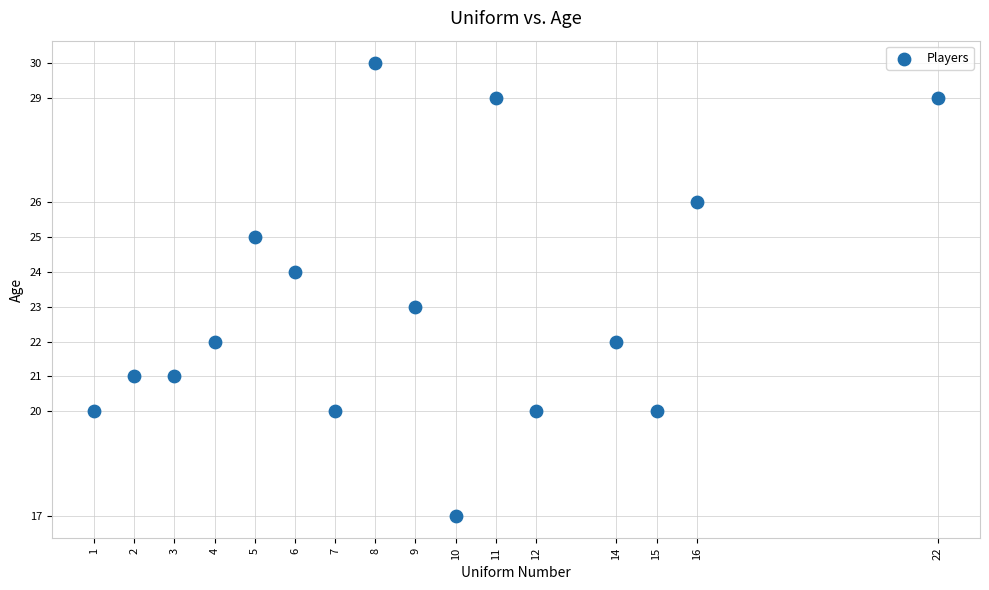

What is the range of X values (max minus min)?

21